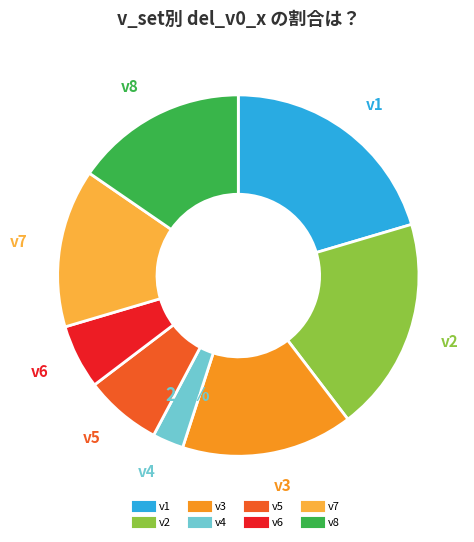

True or false: v1 accounts for 28% of the total.

False